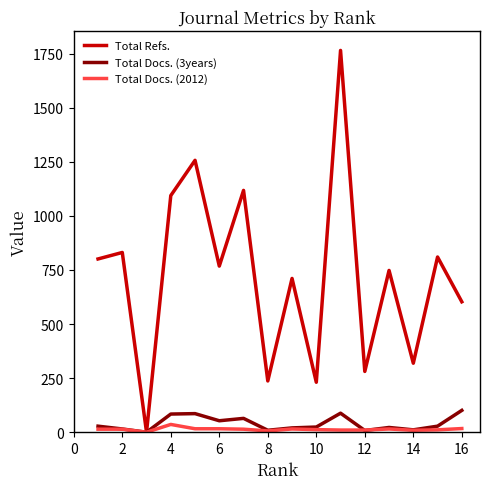

Which series has the largest total across all categories?

Total Refs.